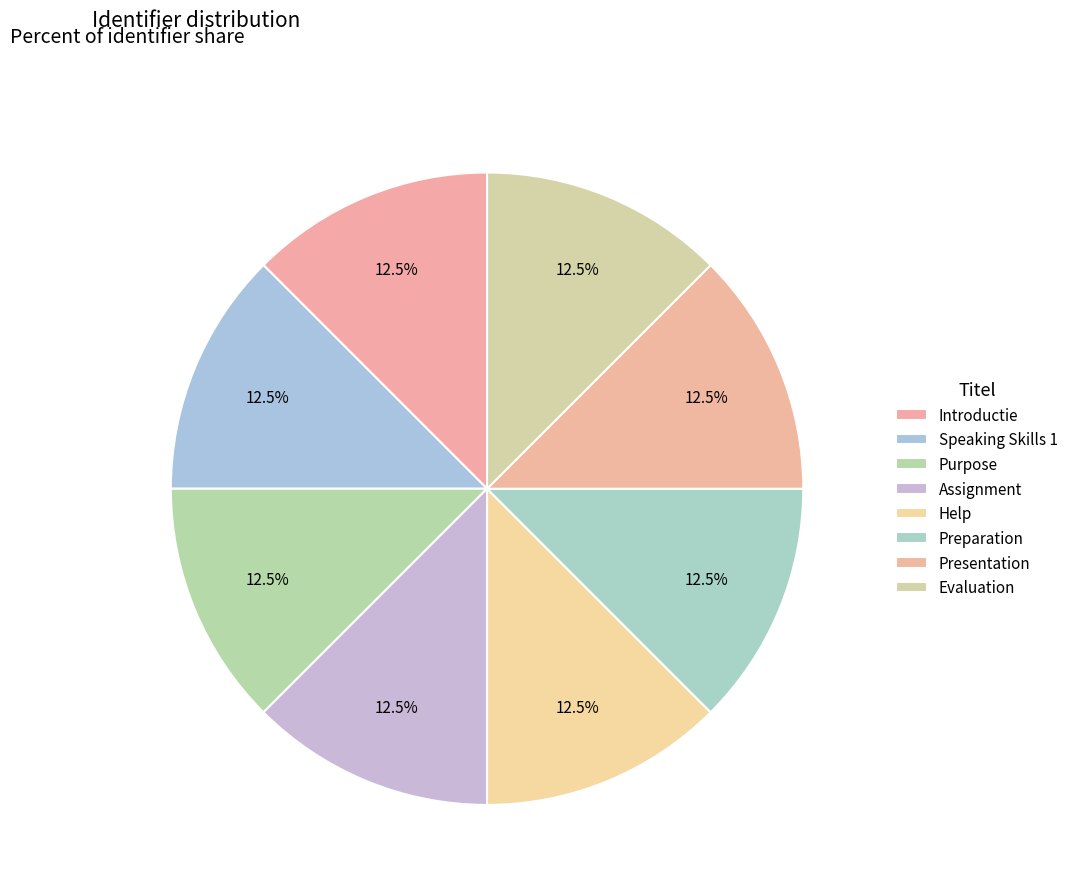

Rank the categories by value from lowest to highest.

Introductie, Speaking Skills 1, Purpose, Assignment, Help, Preparation, Presentation, Evaluation